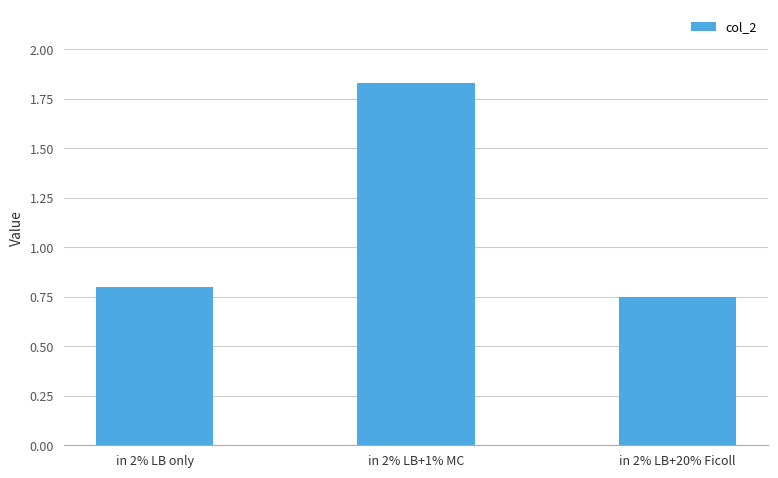

What is the label of the 2nd bar from the right?

in 2% LB+1% MC